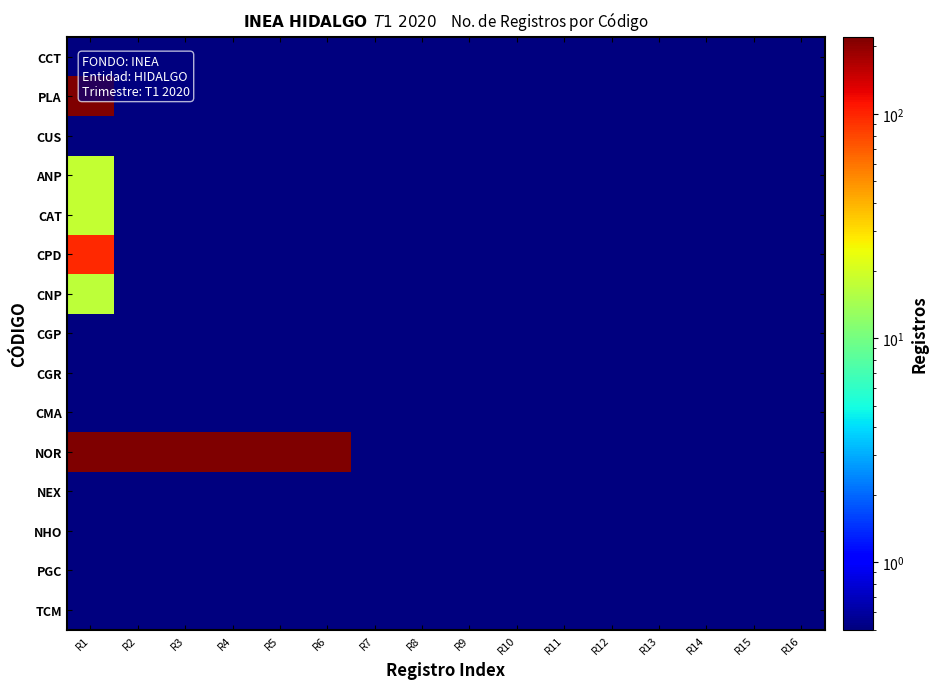

Which series has the largest total across all categories?

NOR